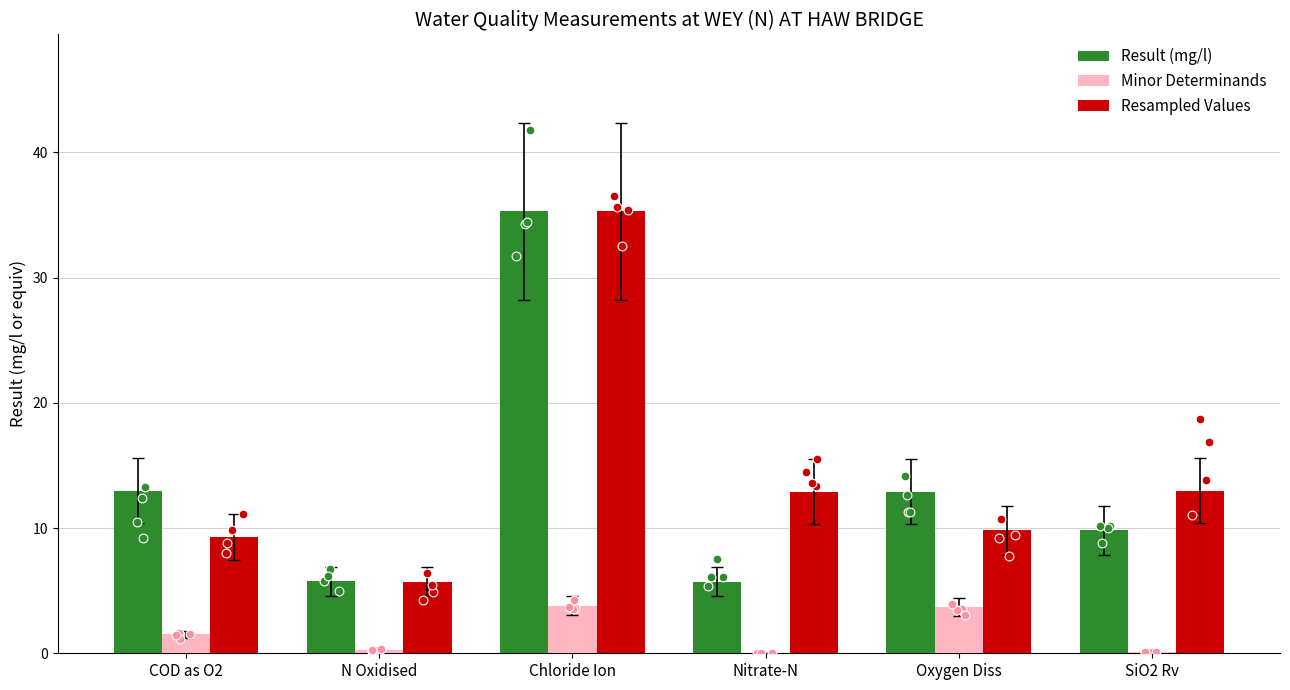

What is the total value across all series at Nitrate-N?

18.7